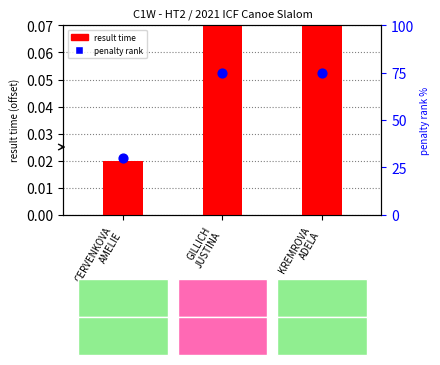

Which series has the largest total across all categories?

penalty rank